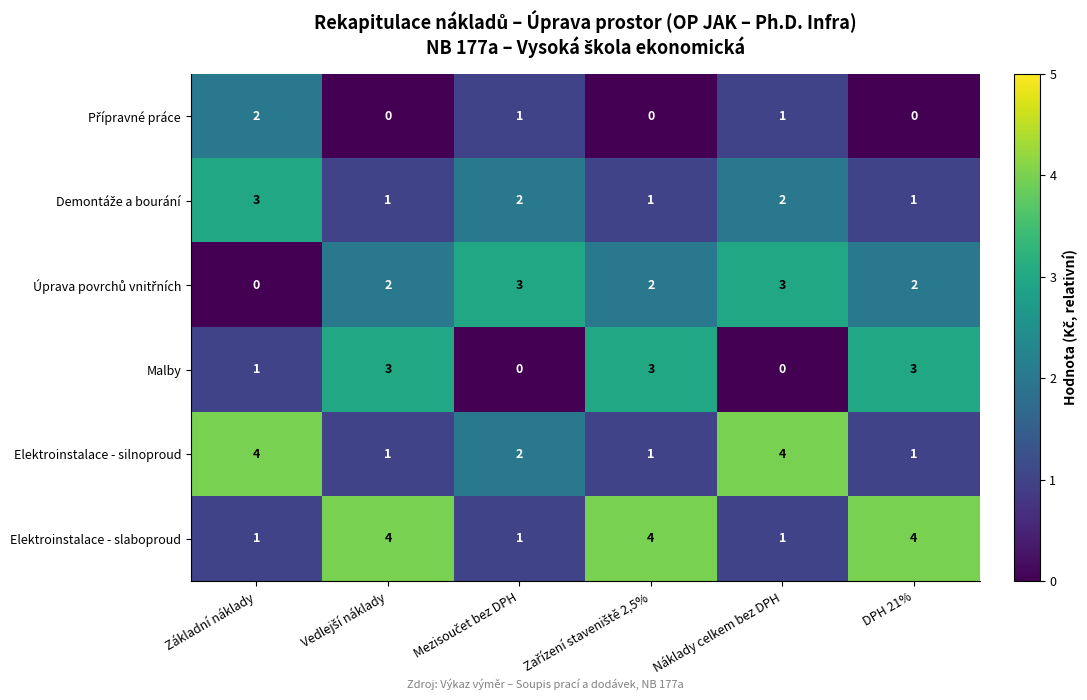

Is the value of Malby at Náklady celkem bez DPH greater than the value of Elektroinstalace - slaboproud at DPH 21%?

No